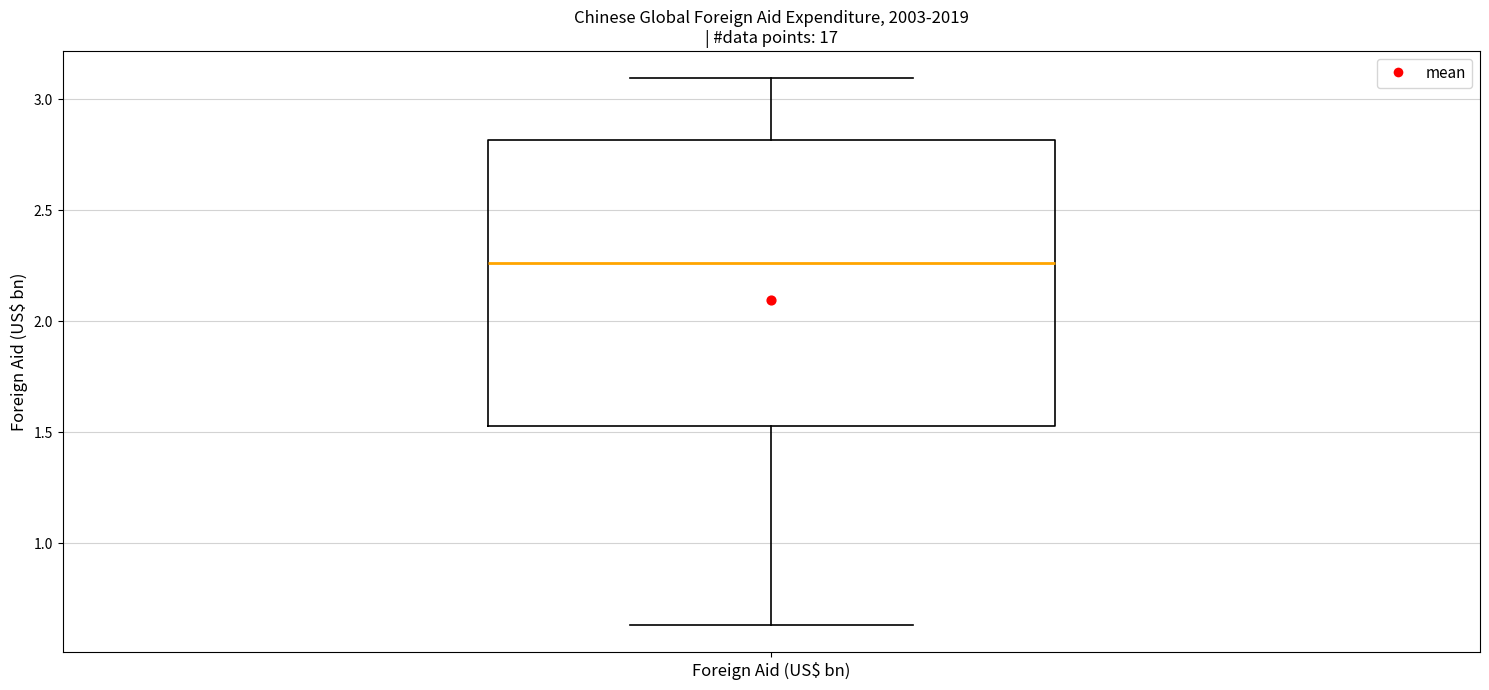

Transcribe this box plot: give where the median line is, the range the box spans, and where the two whiskers end, as read against the y-axis. The values are not printed on the chart, so give them approximately, as read against the axis.

median 2.25, box 1.55 to 2.80, whiskers 0.65 to 3.10